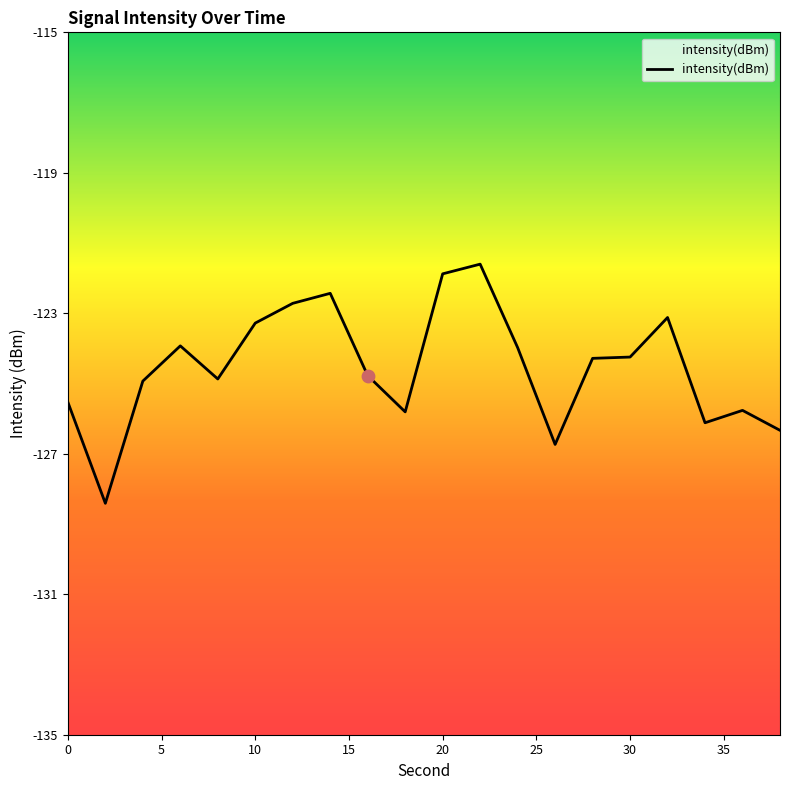

Between 30 and 28, which is larger?

30